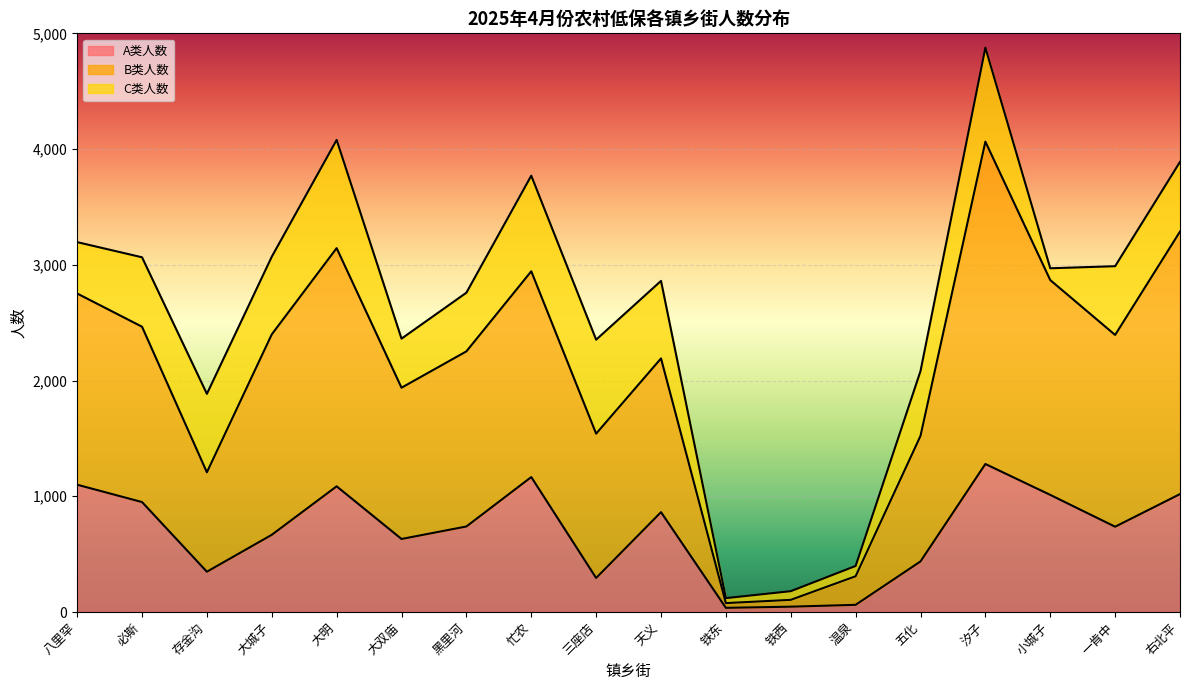

How many values in the B类人数 series exceed 2394?

8